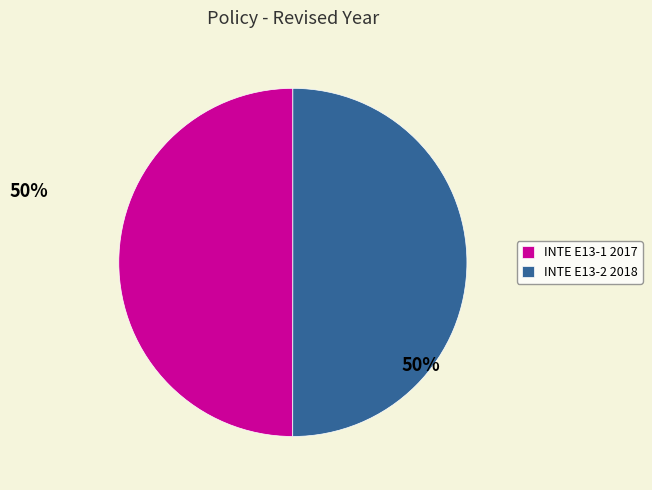

Is the sum of INTE E13-1 2017 and INTE E13-2 2018 greater than half?

Yes